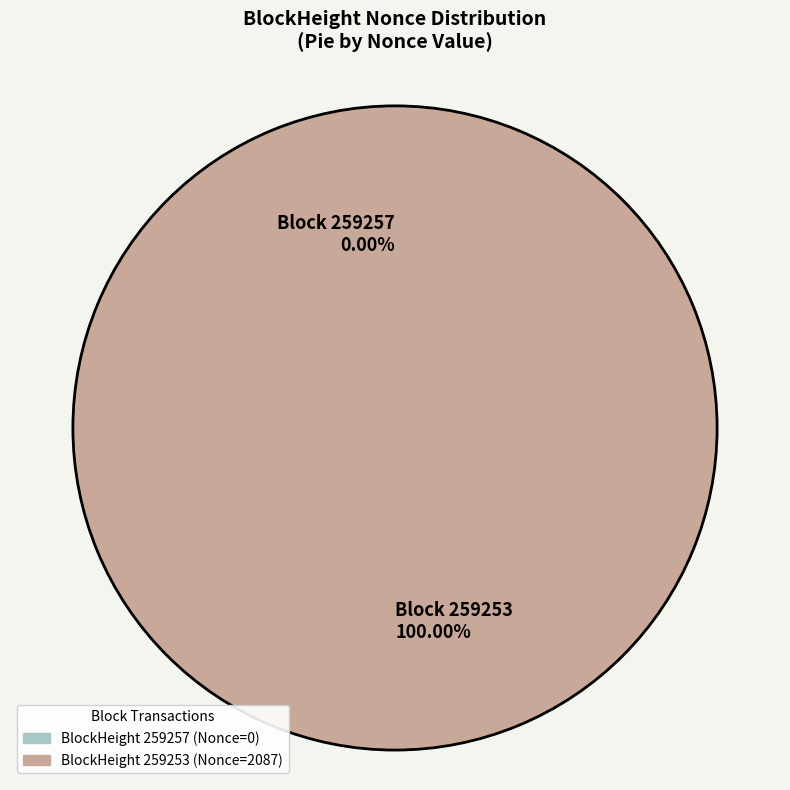

Which category has the smallest portion of the pie?

259257